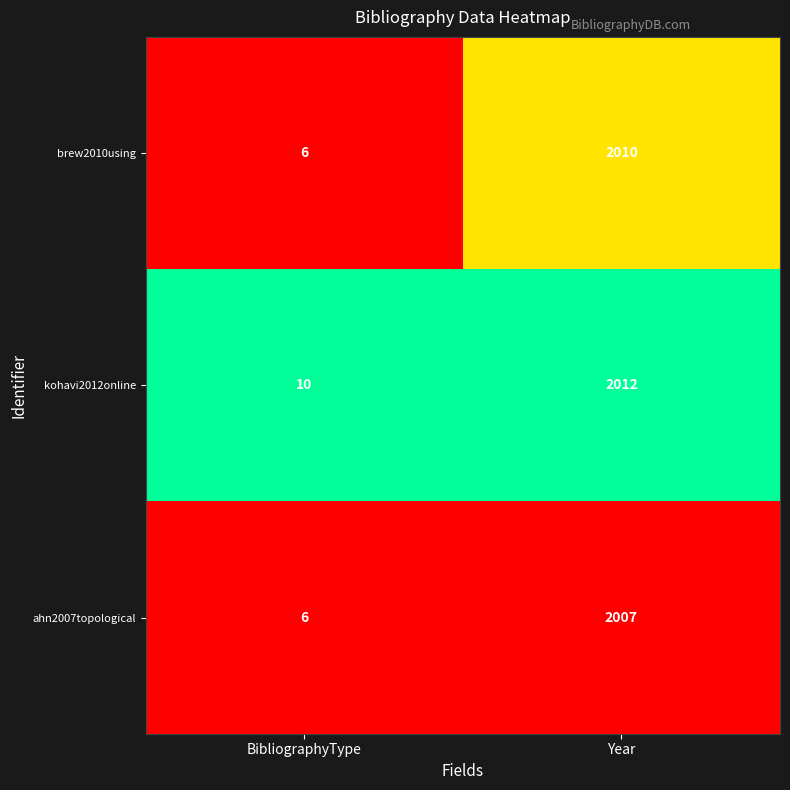

Is it true that ahn2007topological equals 6 at BibliographyType?

True